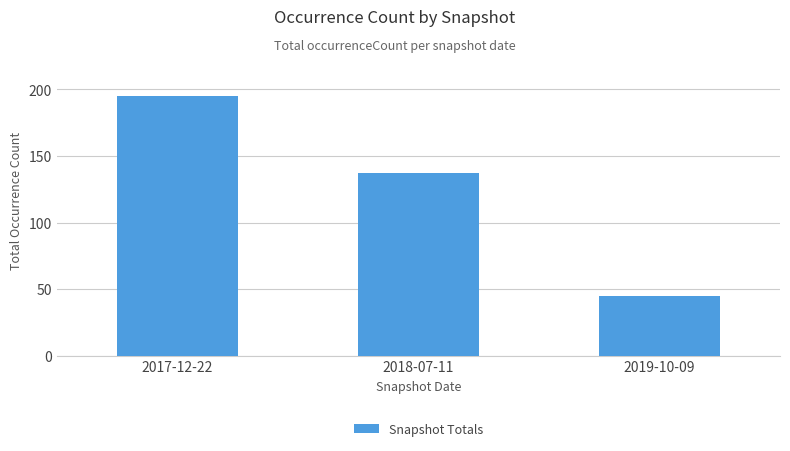

What value does the data have at 2018-07-11?

137